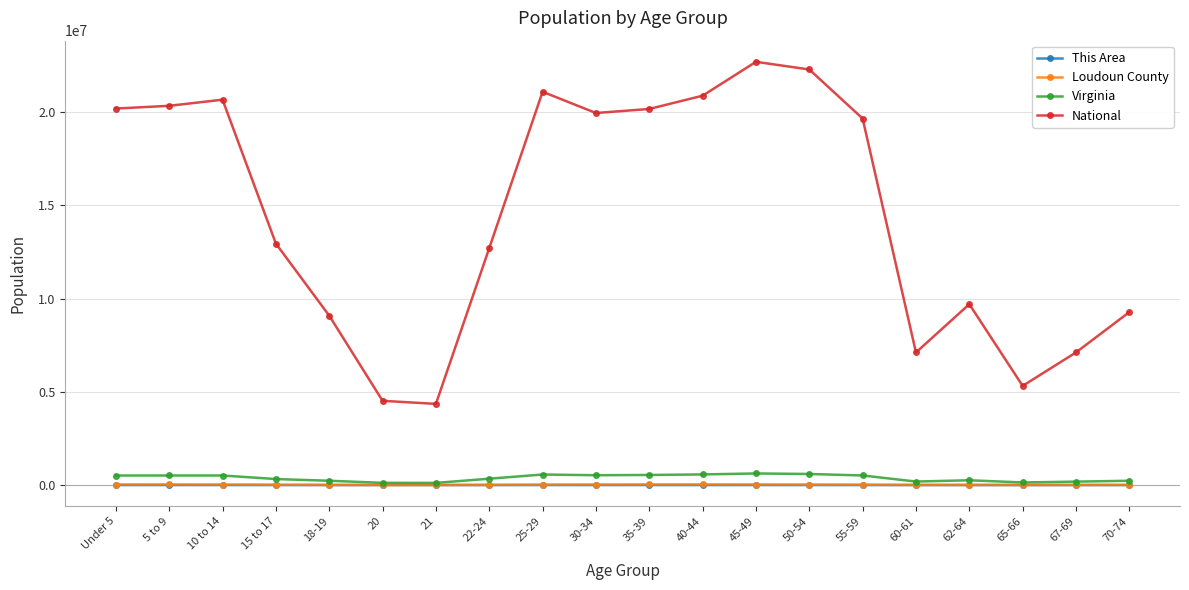

True or false: National and Virginia cross at least once.

False